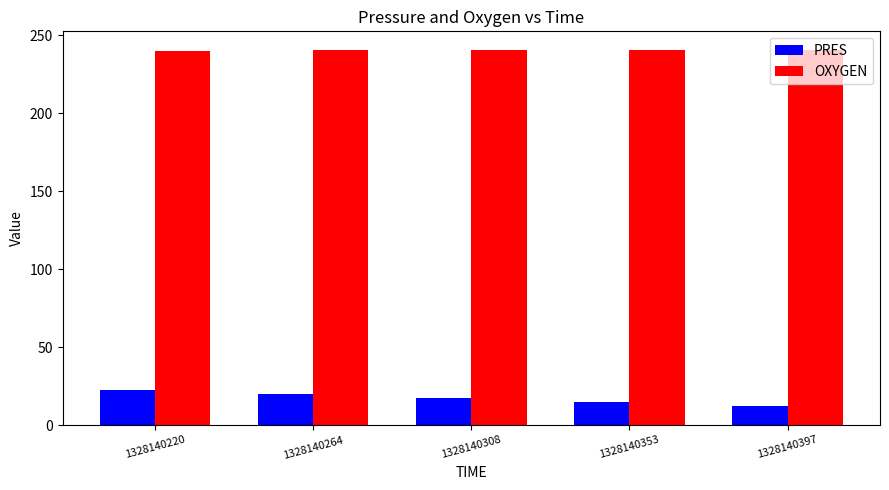

Which series has the largest total across all categories?

OXYGEN